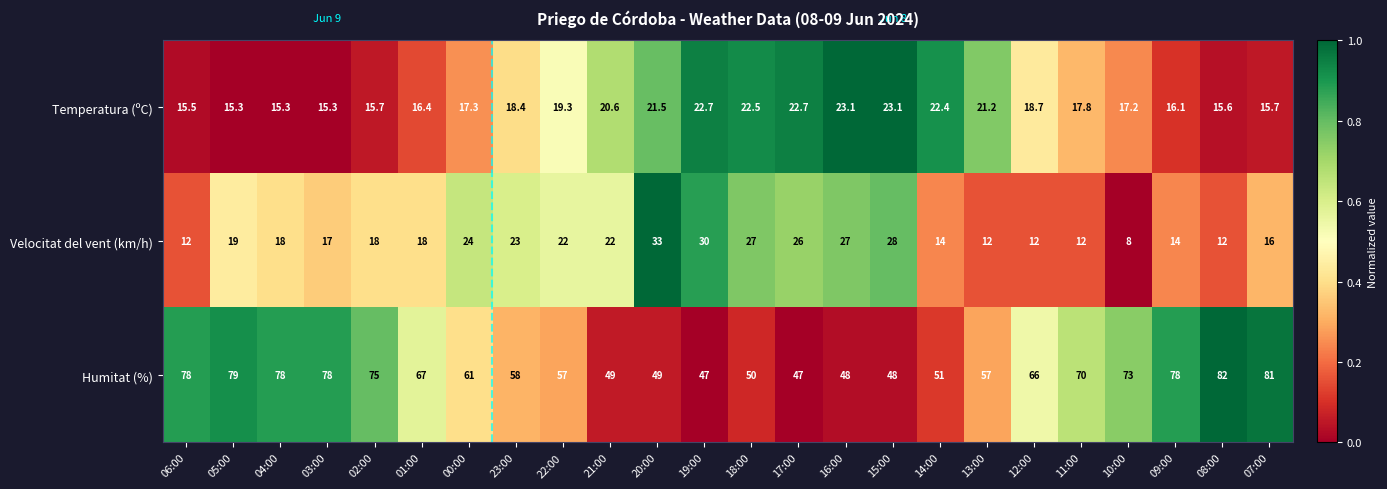

What is the highest value of the Velocitat del vent (km/h) series?

33.0